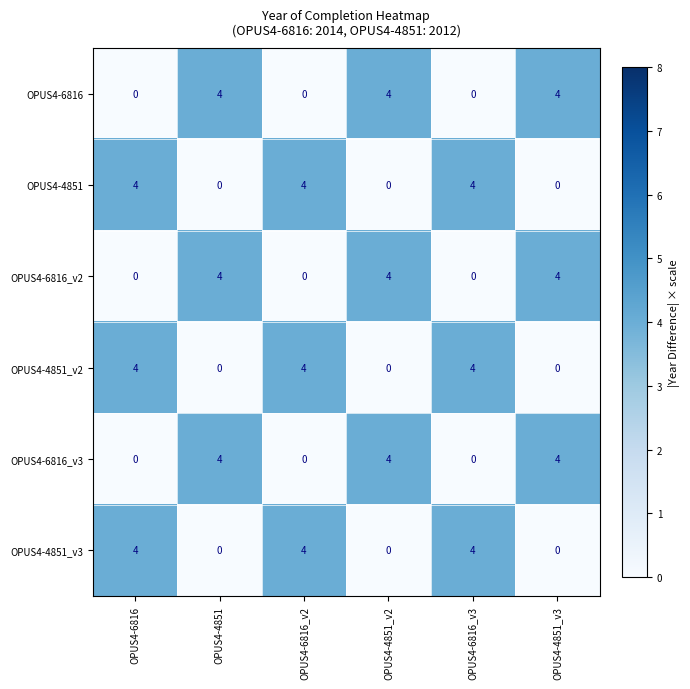

What is the maximum value for OPUS4-4851_v3?

4